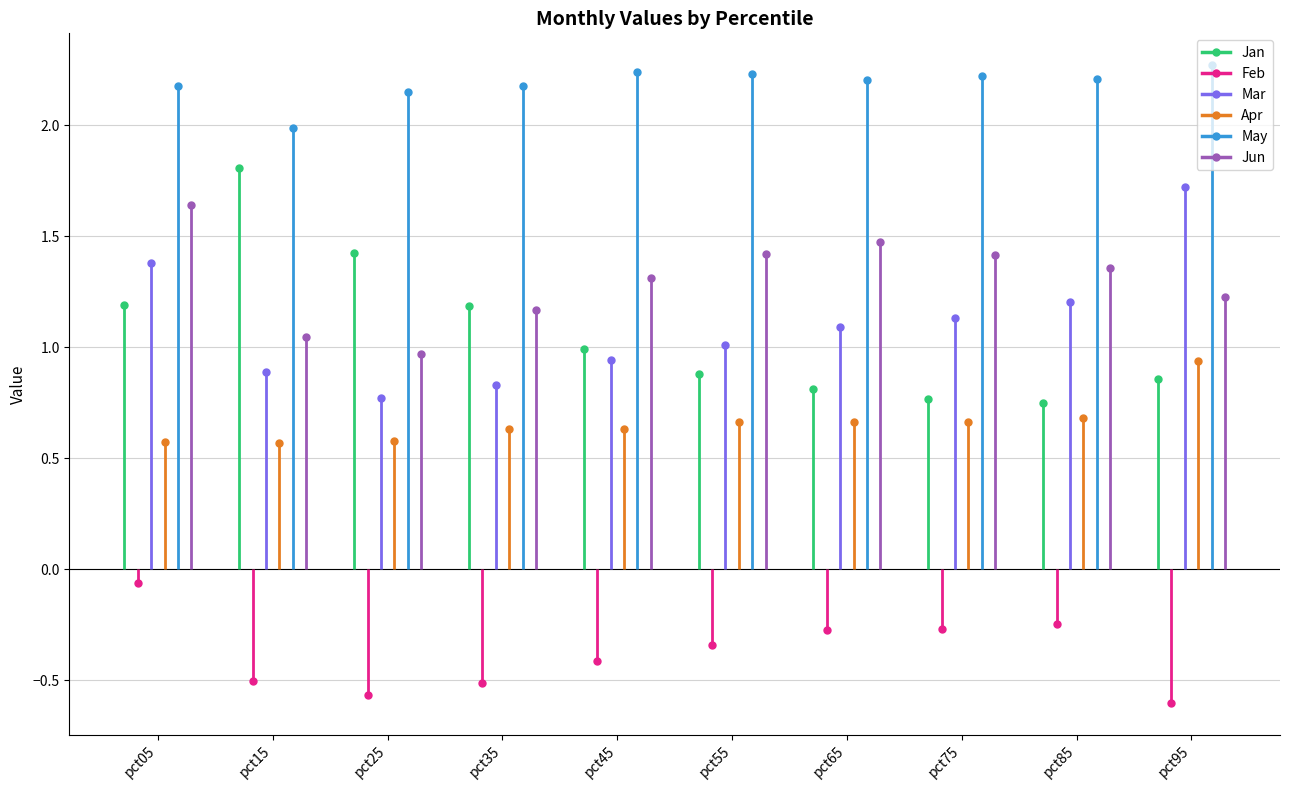

What is the minimum value for Apr?

0.6